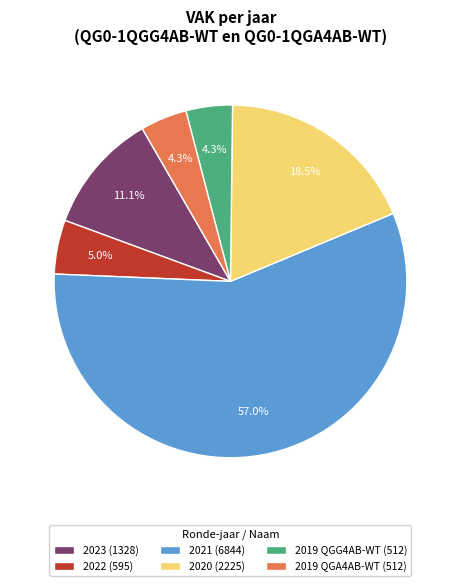

Does 2022 (595) represent more than half of the total?

No